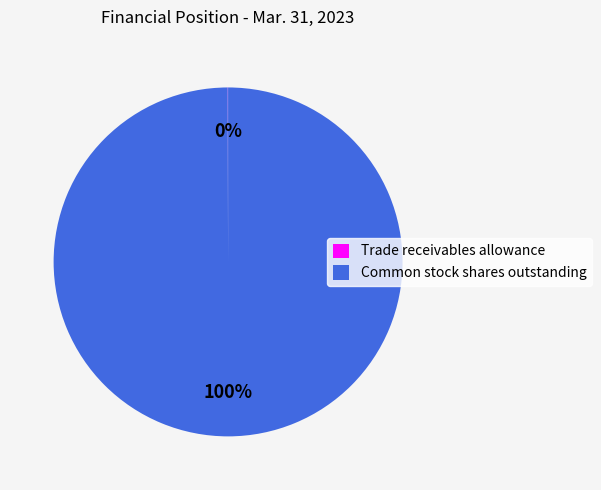

Which slice is the largest?

Common stock shares outstanding